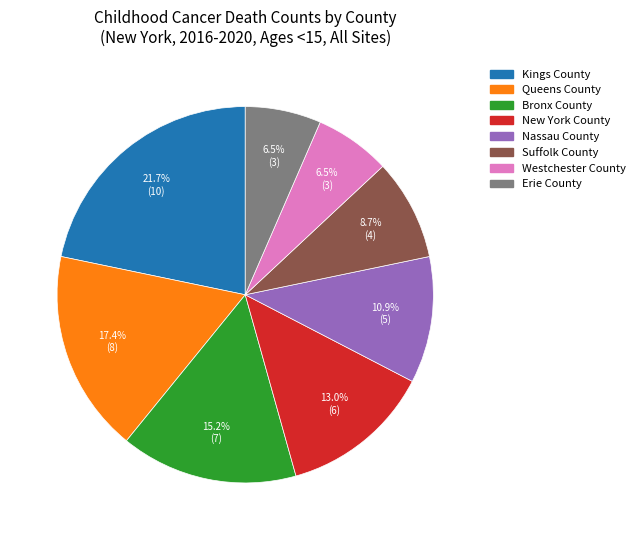

Combined, do Westchester County and Suffolk County account for over 50%?

No